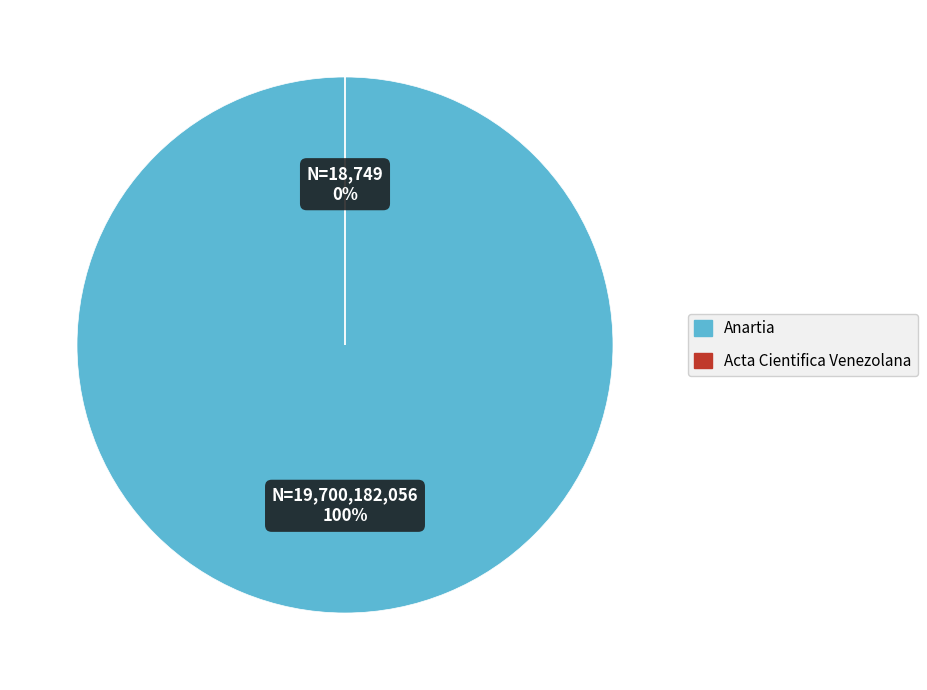

What is the majority slice?

Anartia